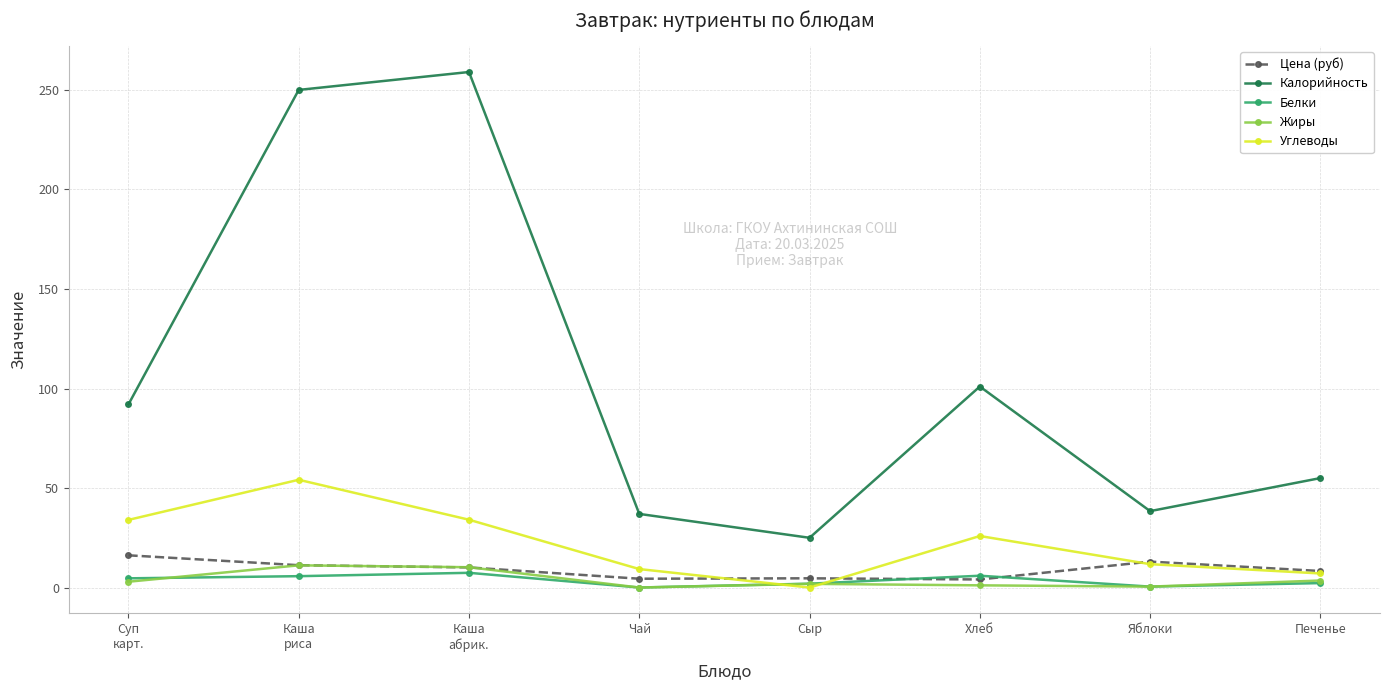

True or false: Калорийность has more than 2 interior local peaks.

False